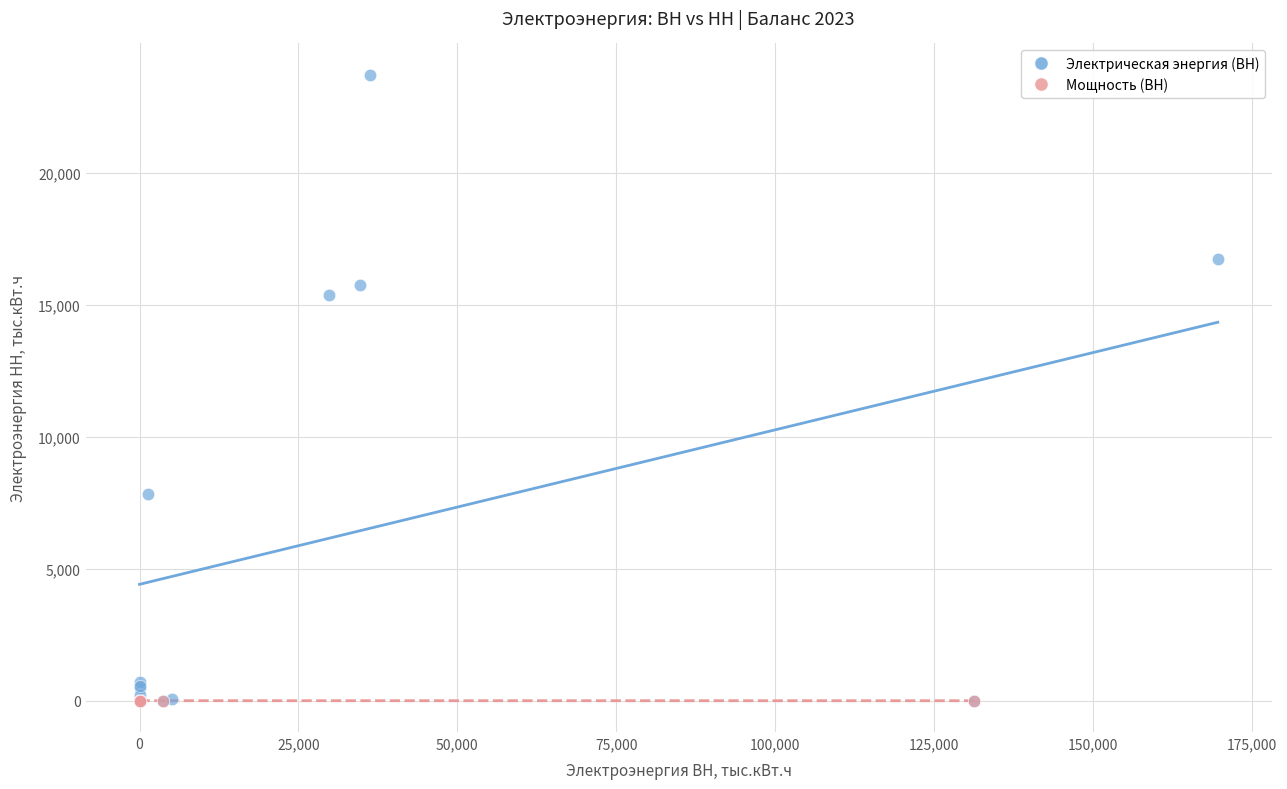

Which series reaches the maximum Y coordinate?

Электрическая энергия (ВН)